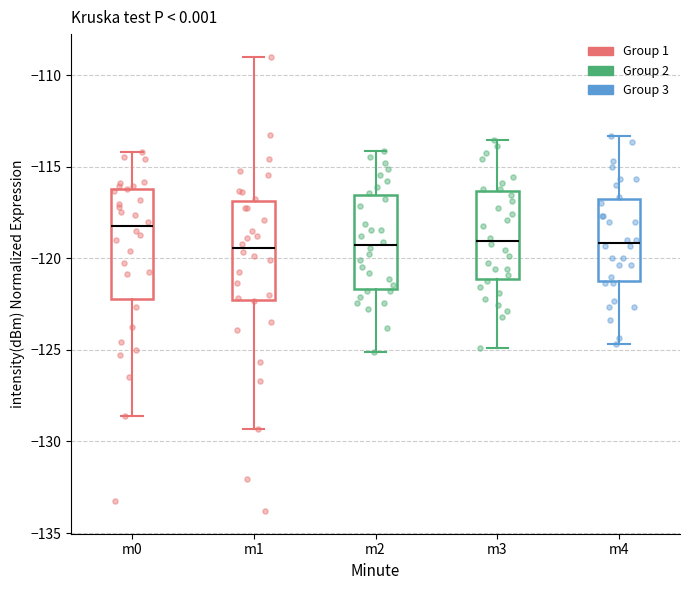

Reading left to right, read every box against the y-axis: the position of its median line, the range the box covers, and the ends of its whiskers. The values are not printed on the chart, so give them approximately, as read against the axis.

m0: median -118.5, box -122.0 to -116.0, whiskers -128.5 to -114.0
m1: median -119.5, box -122.5 to -117.0, whiskers -129.5 to -109.0
m2: median -119.5, box -121.5 to -116.5, whiskers -125.0 to -114.0
m3: median -119.0, box -121.0 to -116.5, whiskers -125.0 to -113.5
m4: median -119.0, box -121.5 to -117.0, whiskers -124.5 to -113.5